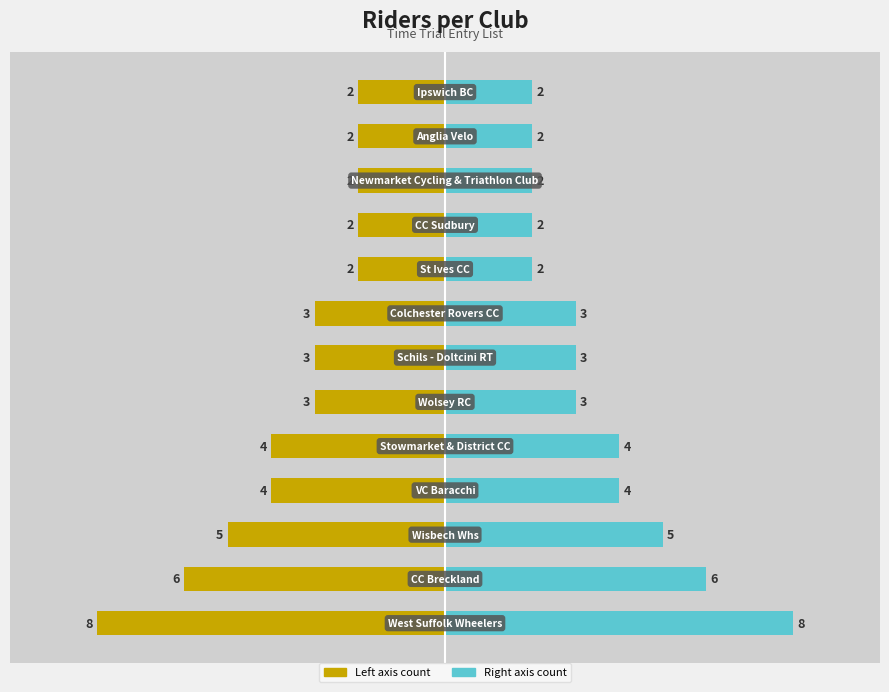

Reading left to right, transcribe all the data shown in this chart.

Count (left): 0=-8	1=-6	2=-5	3=-4	4=-4	5=-3	6=-3	7=-3	8=-2	9=-2	10=-2	11=-2	12=-2
Count (right): 0=8	1=6	2=5	3=4	4=4	5=3	6=3	7=3	8=2	9=2	10=2	11=2	12=2